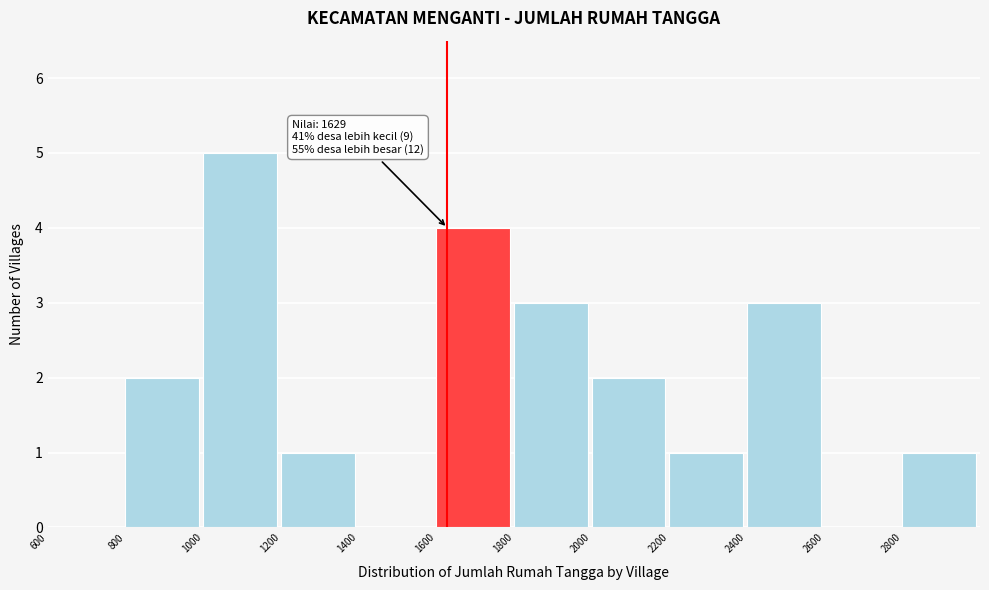

Which range on the x-axis has the tallest bar?

1000 to 1200